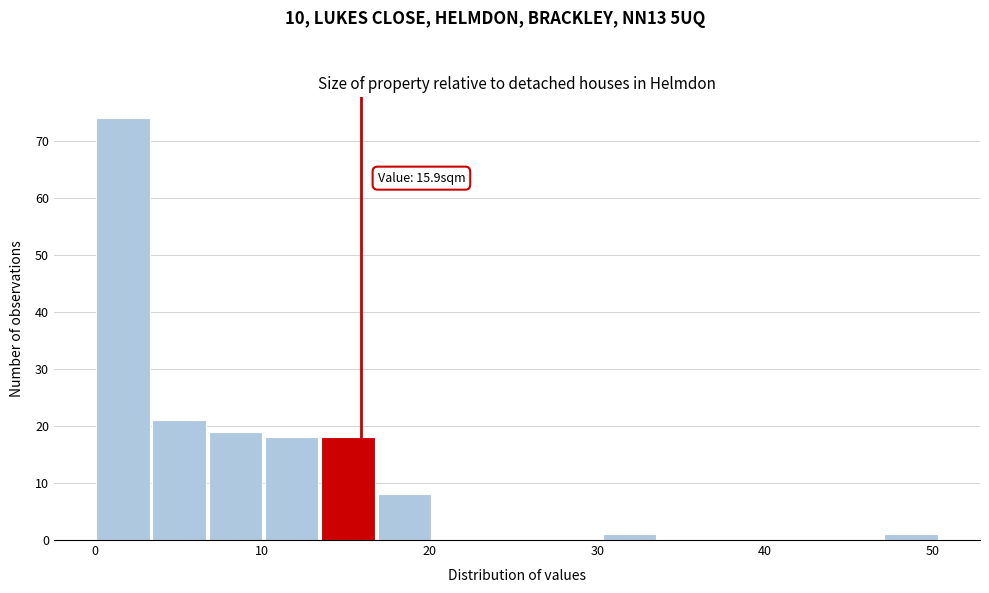

Around what value on the x-axis is the tallest bar? Give the approximate position of its centre, as read against the axis.

2